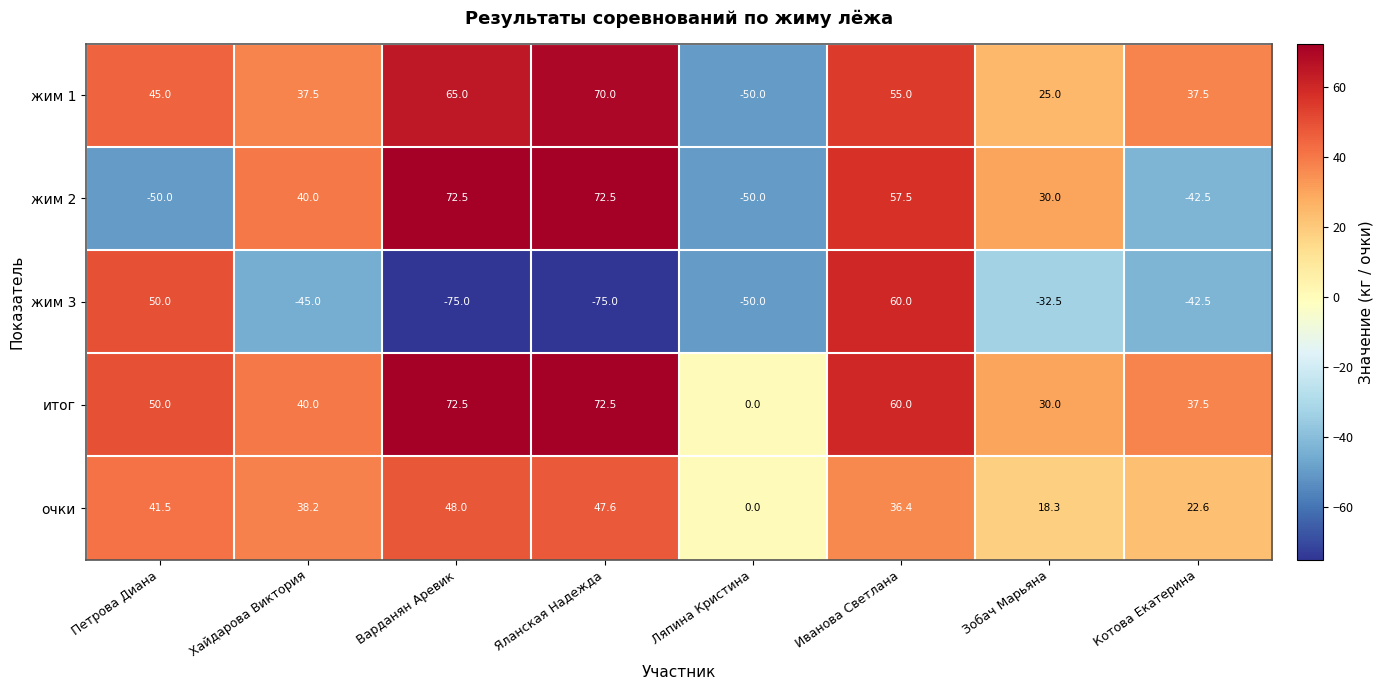

What is the highest value of the жим 1 series?

70.0